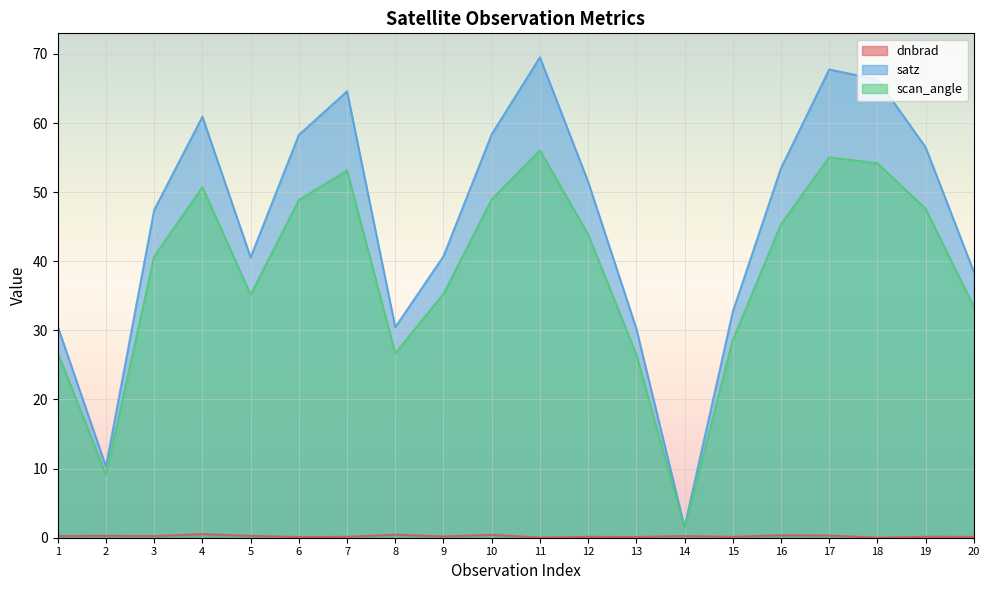

What is the average value of the scan_angle series?

38.4